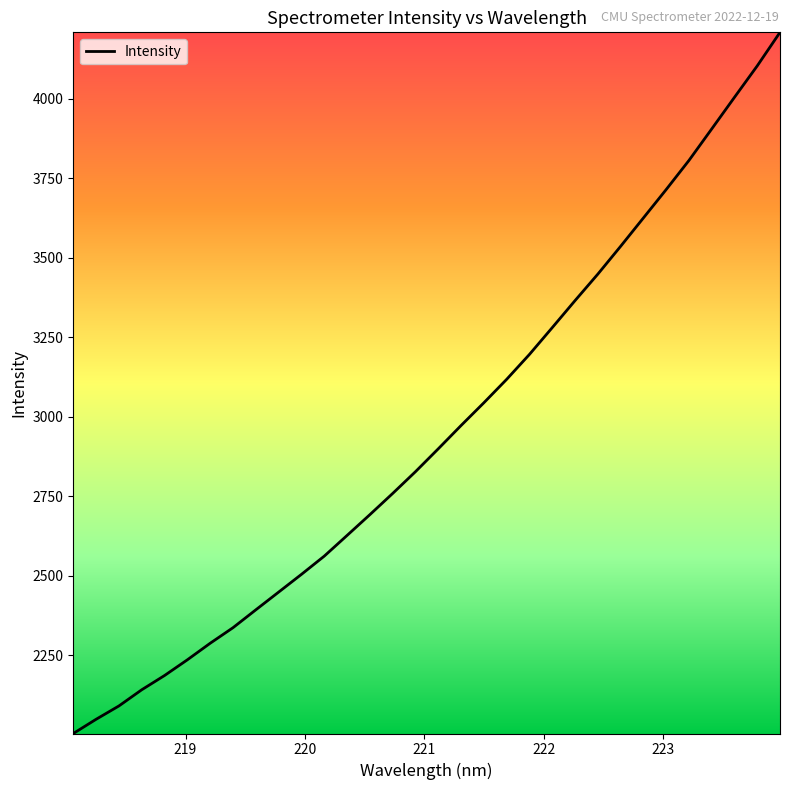

Reading left to right, extract all data points from this chart.

2003.0	2047.7	2089.7	2140.6	2185.5	2235.0	2287.0	2336.0	2392.2	2448.0	2503.8	2561.2	2626.3	2691.7	2758.4	2826.9	2898.9	2972.2	3043.8	3117.5	3196.0	3280.2	3365.3	3448.5	3536.0	3625.3	3714.7	3806.3	3905.4	4005.0	4104.0	4209.5